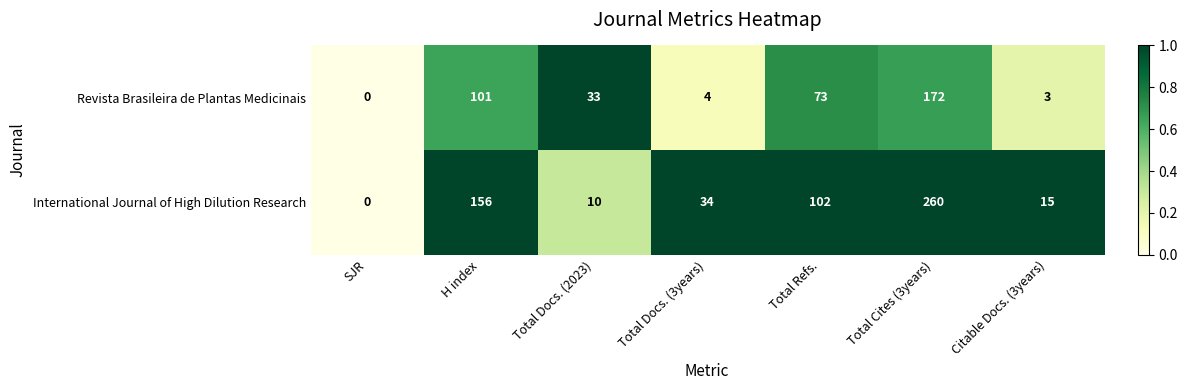

Count the number of categories in the chart.

7